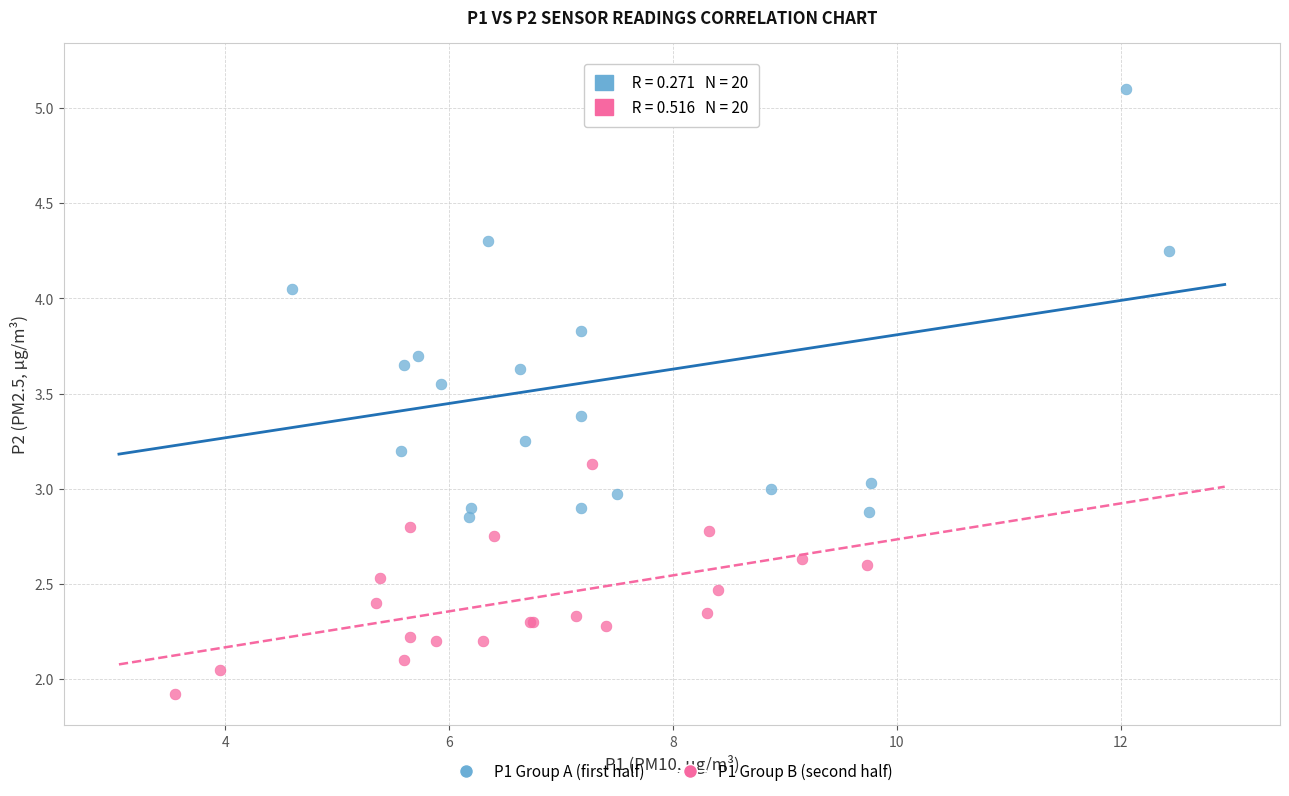

Which series reaches the minimum Y coordinate?

P1 Group B (second half)